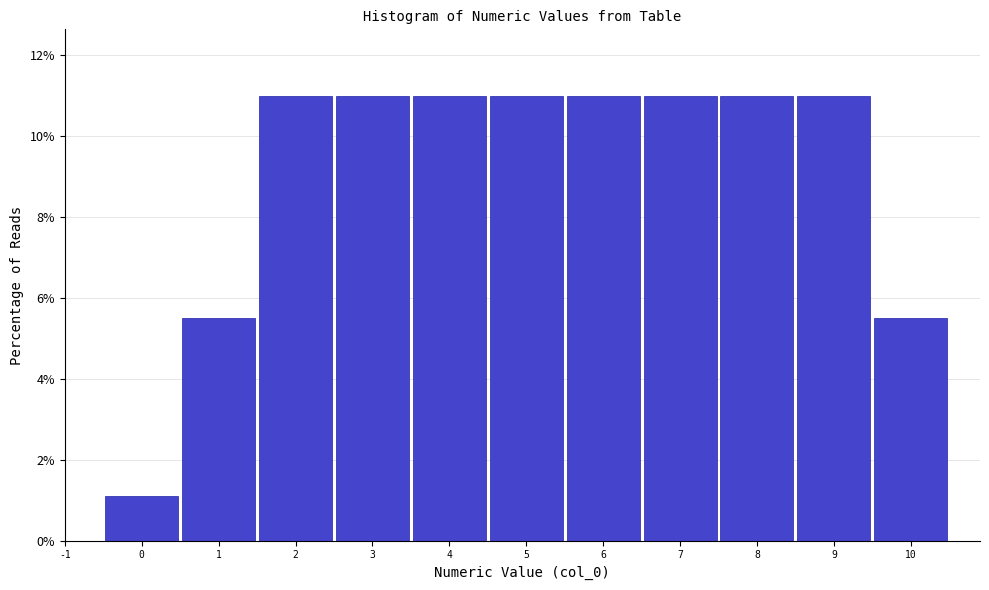

Reading left to right, list every bar in this chart as the range it spans on the x-axis followed by its height. The values are not printed on the chart, so give them approximately, as read against the axis.

-0.5 to 0.5: 1.0
0.5 to 1.5: 5.4
1.5 to 2.5: 11.0
2.5 to 3.5: 11.0
3.5 to 4.5: 11.0
4.5 to 5.5: 11.0
5.5 to 6.5: 11.0
6.5 to 7.5: 11.0
7.5 to 8.5: 11.0
8.5 to 9.5: 11.0
9.5 to 10.5: 5.4